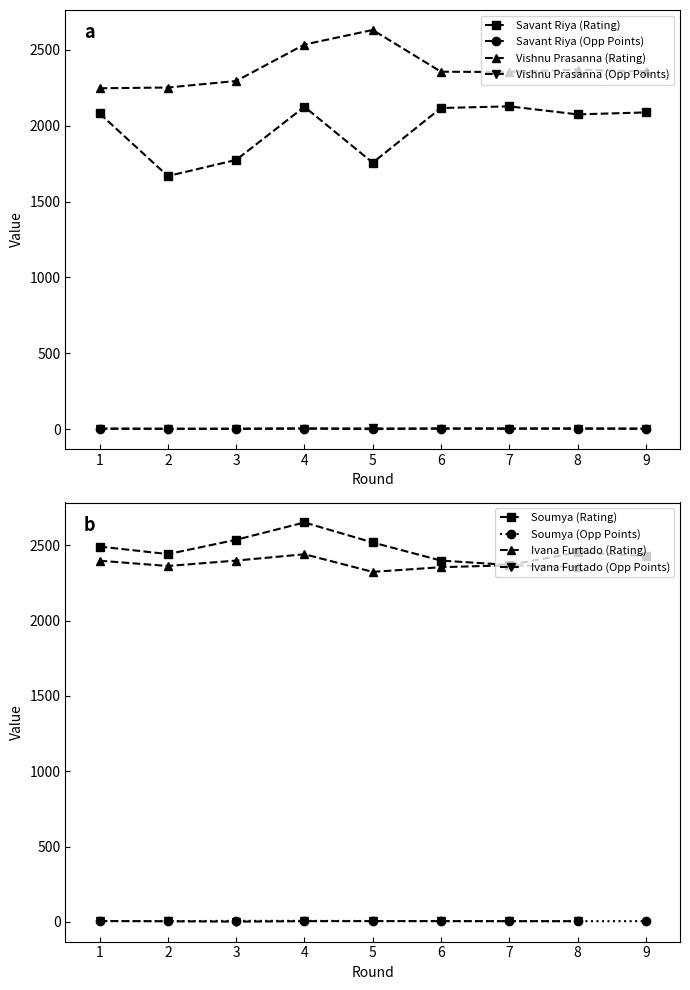

True or false: Savant Riya (Opp Points) has more than 0 points higher than both neighbors.

True